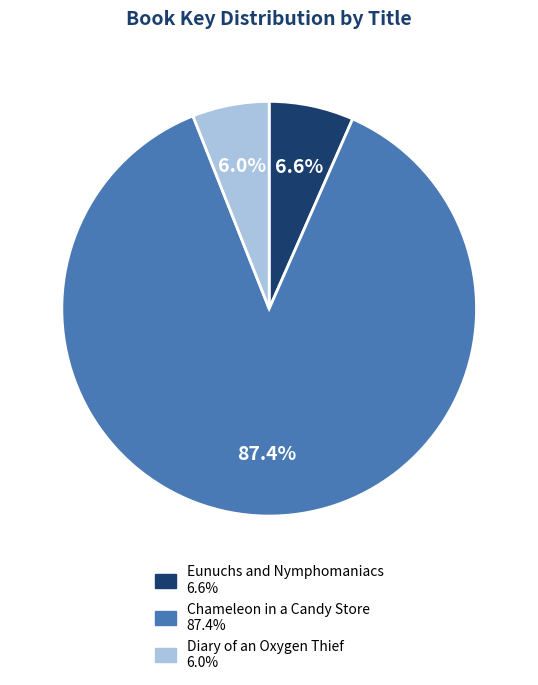

To the nearest percent, what portion does Diary of an Oxygen Thief represent?

6%